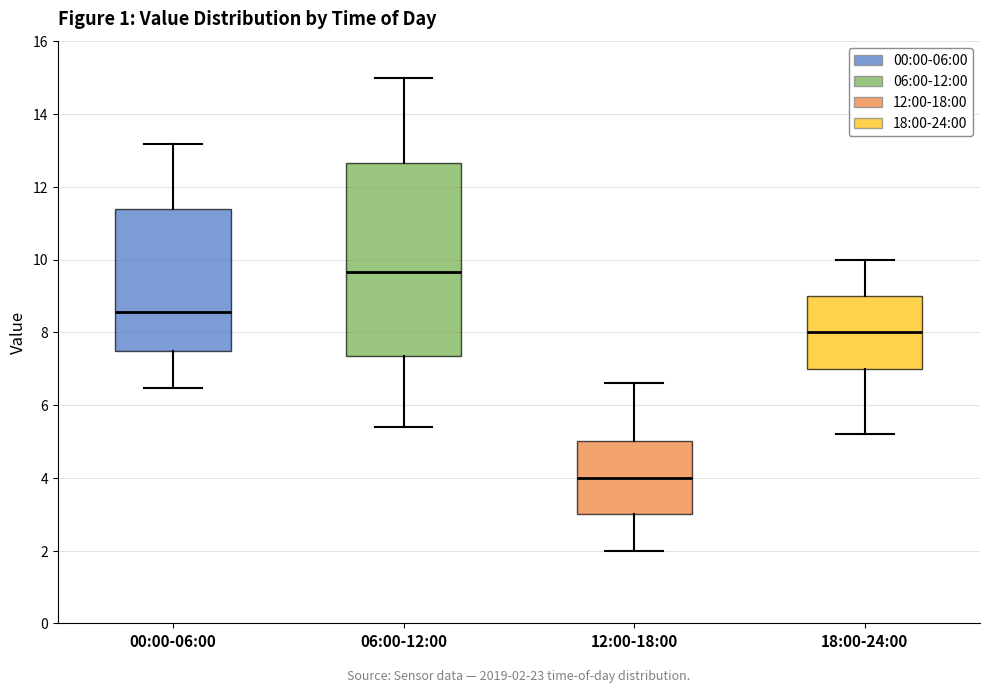

Which box is the tallest, from its lower edge to its upper edge?

06:00-12:00